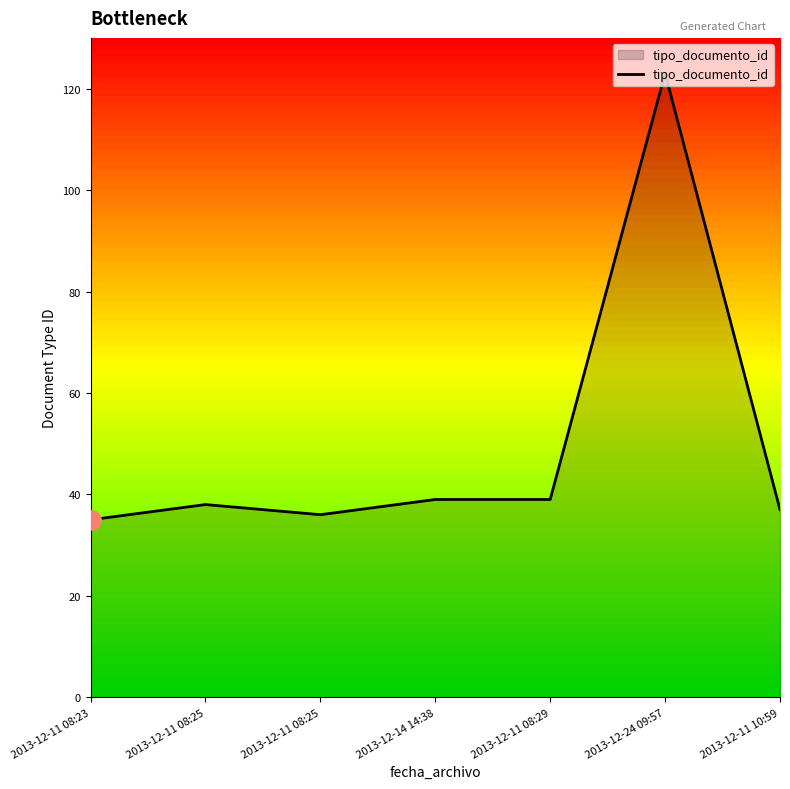

True or false: the data shows 58 at 2013-12-11 08:23.

False